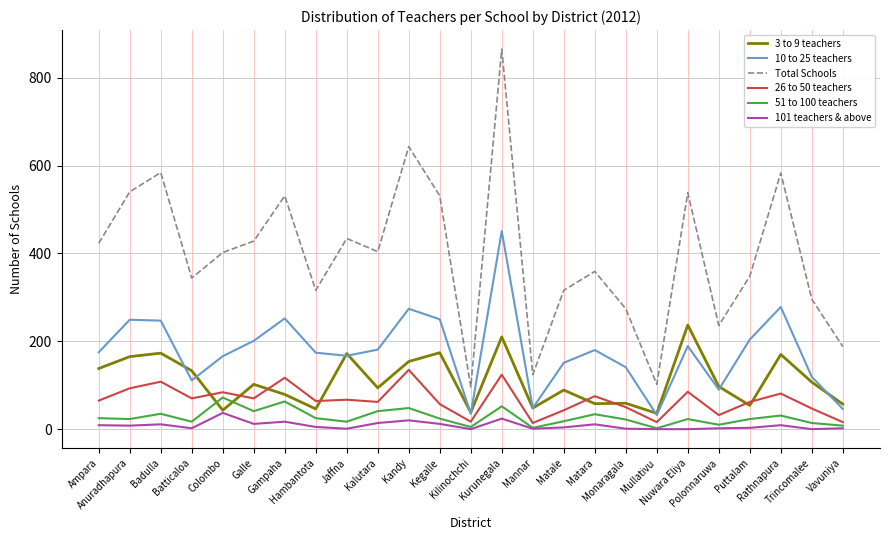

True or false: Total Schools and 101 teachers & above intersect in this chart.

False